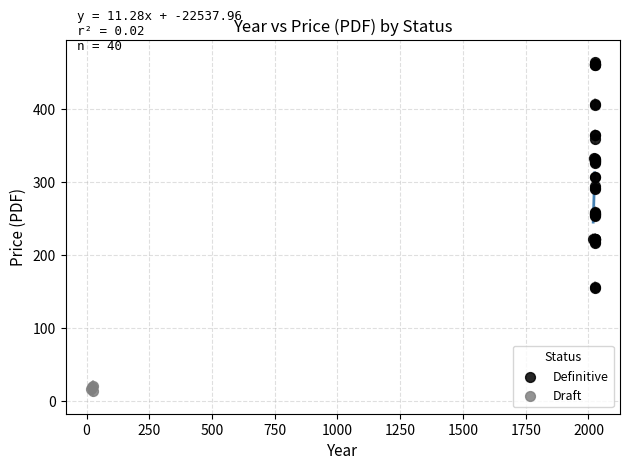

Which series has the largest Y range (max minus min)?

Definitive